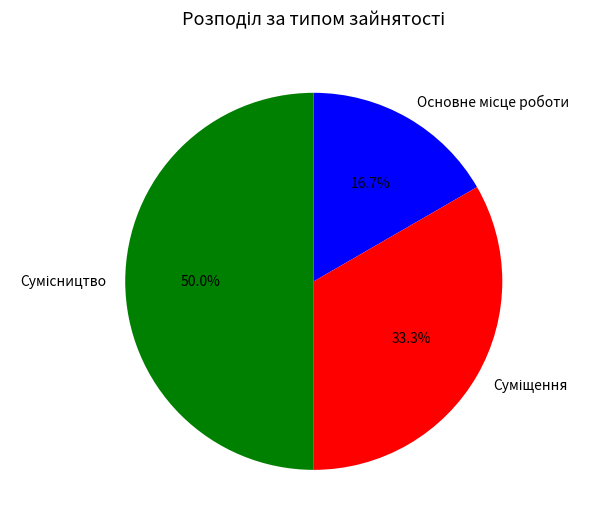

How many slices are in this pie chart?

3